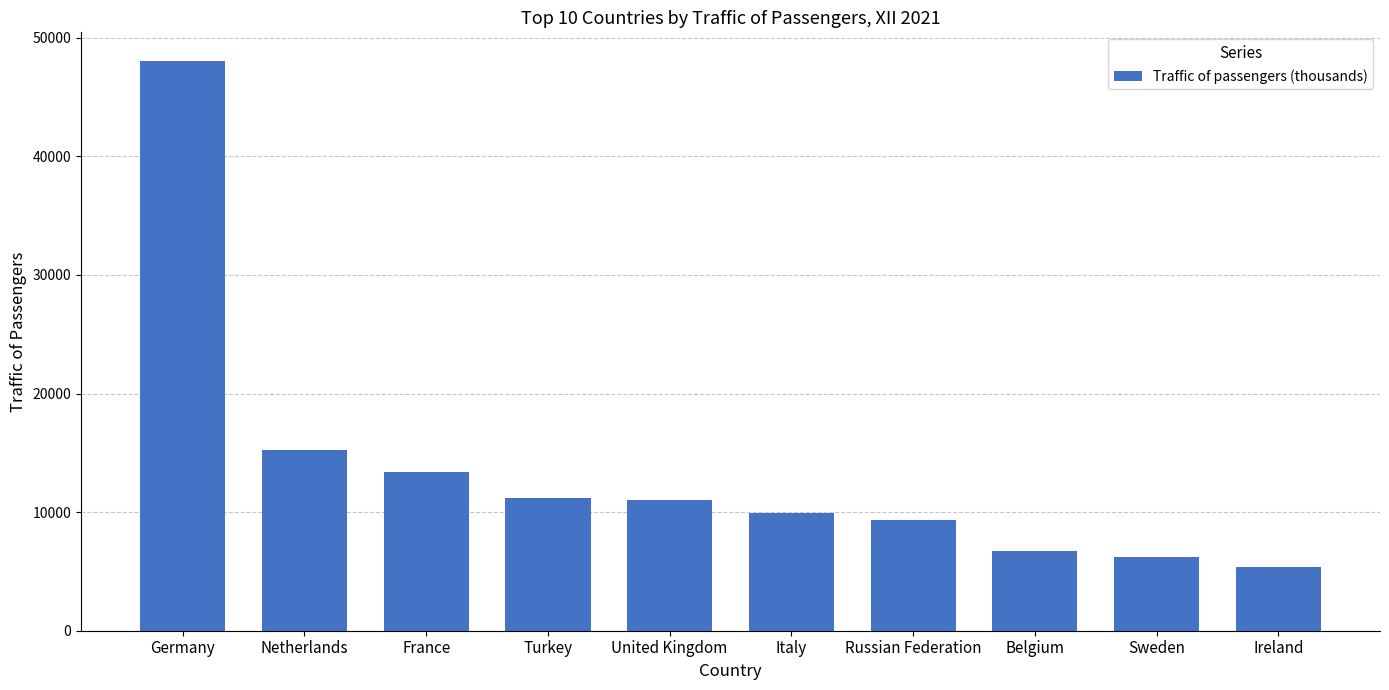

What is the minimum value shown in the chart?

5380